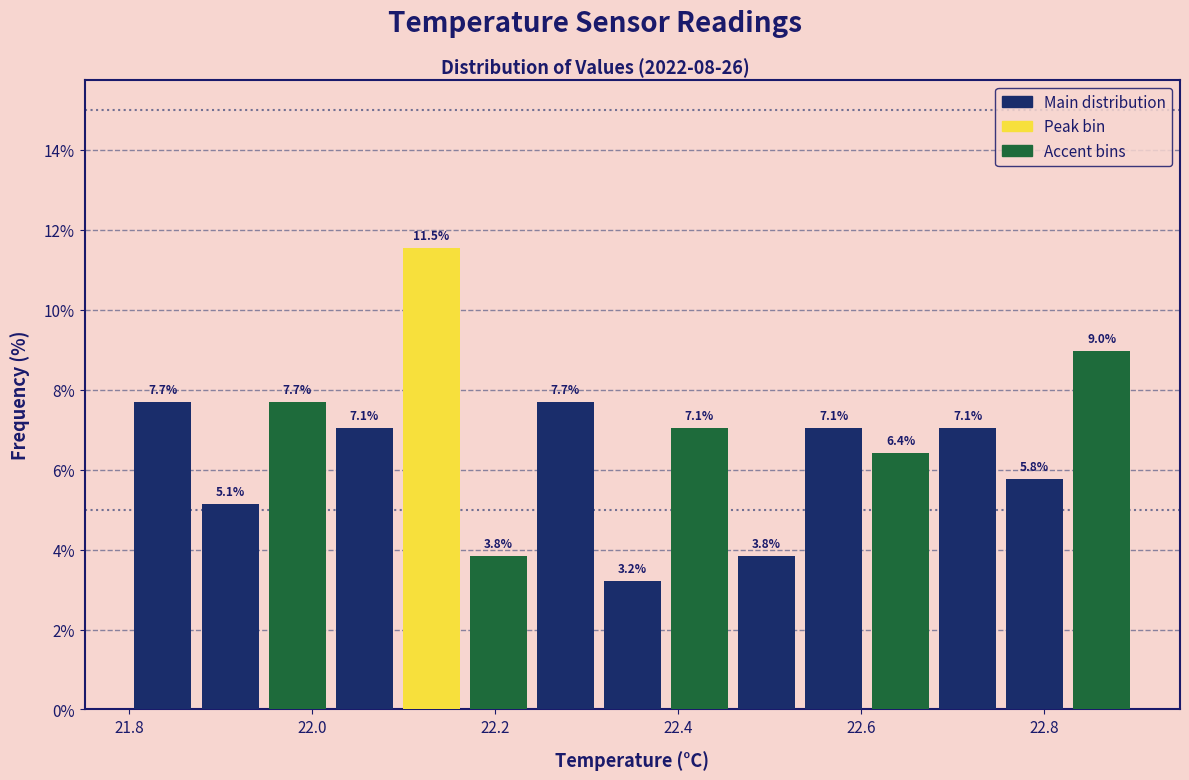

Read against the x-axis, roughly where is the centre of the tallest bar?

22.14